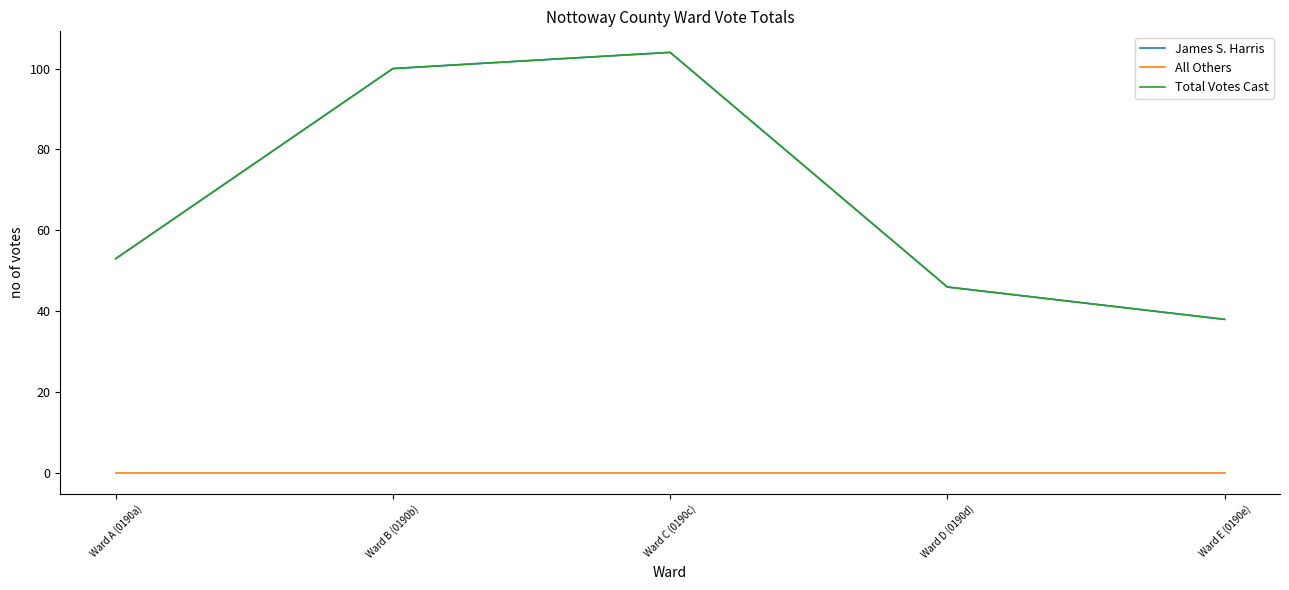

Between Ward D (0190d) and Ward E (0190e), which is larger?

Ward D (0190d)